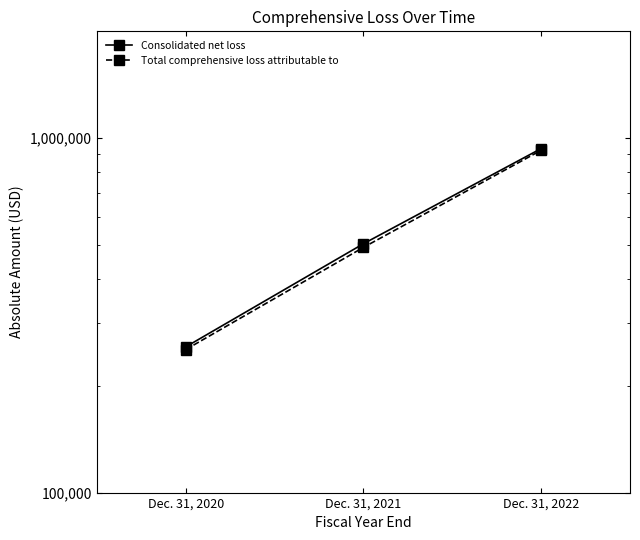

What is the difference between the highest and lowest values at Dec. 31, 2021?

11801